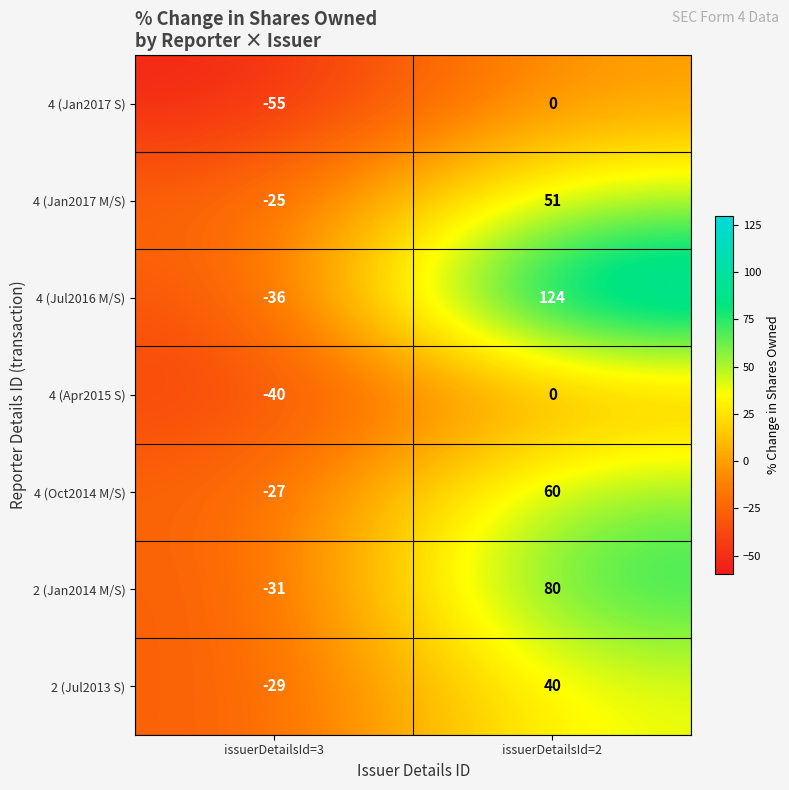

Which series has the largest total across all categories?

4 (Jul2016 M/S)